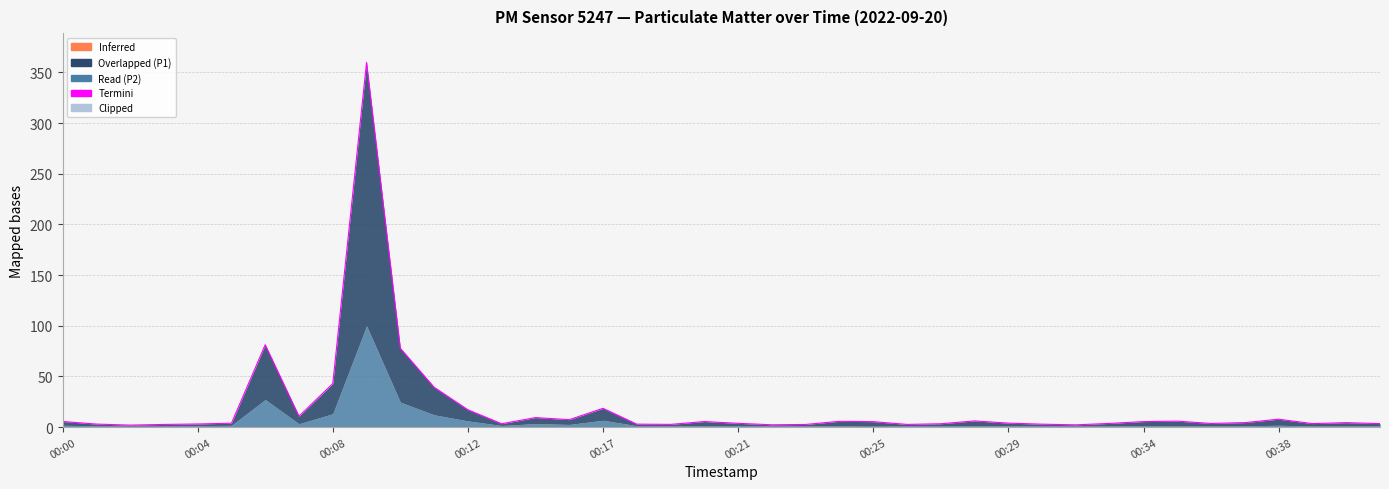

Does the chart display data point markers on the line(s)?

No